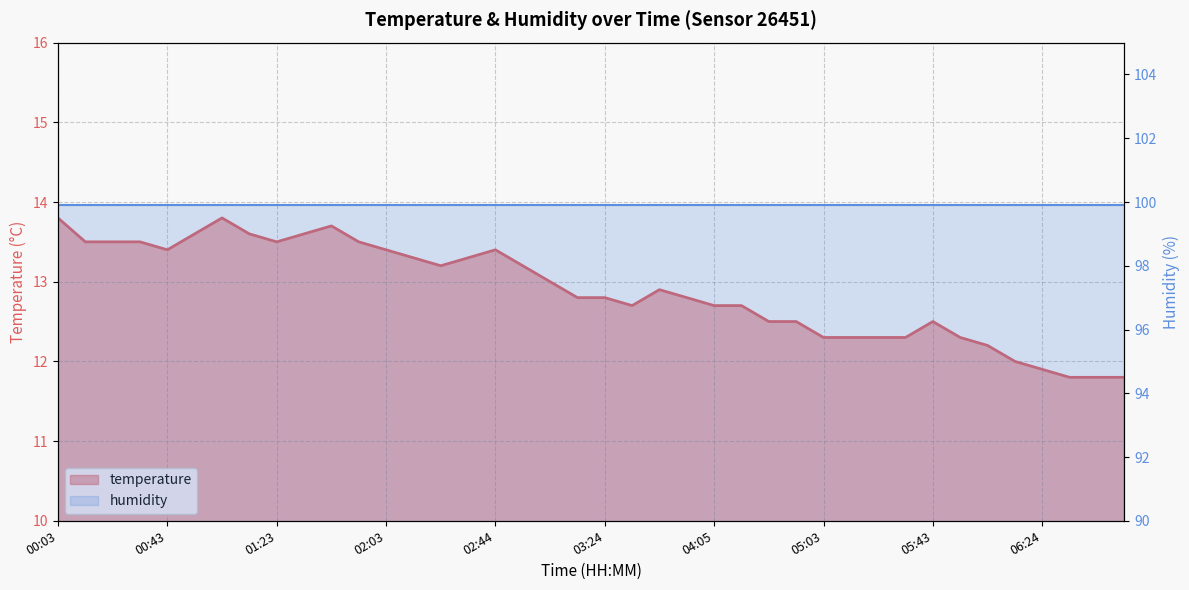

What is the change in value from 02:03 to 04:33?

-0.7